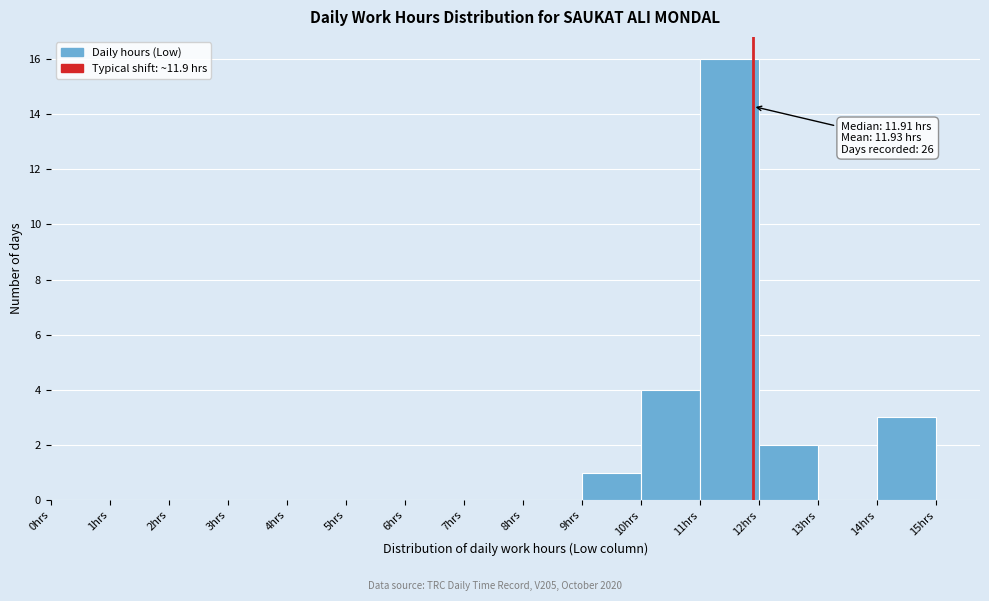

Which range on the x-axis has the tallest bar?

11 to 12